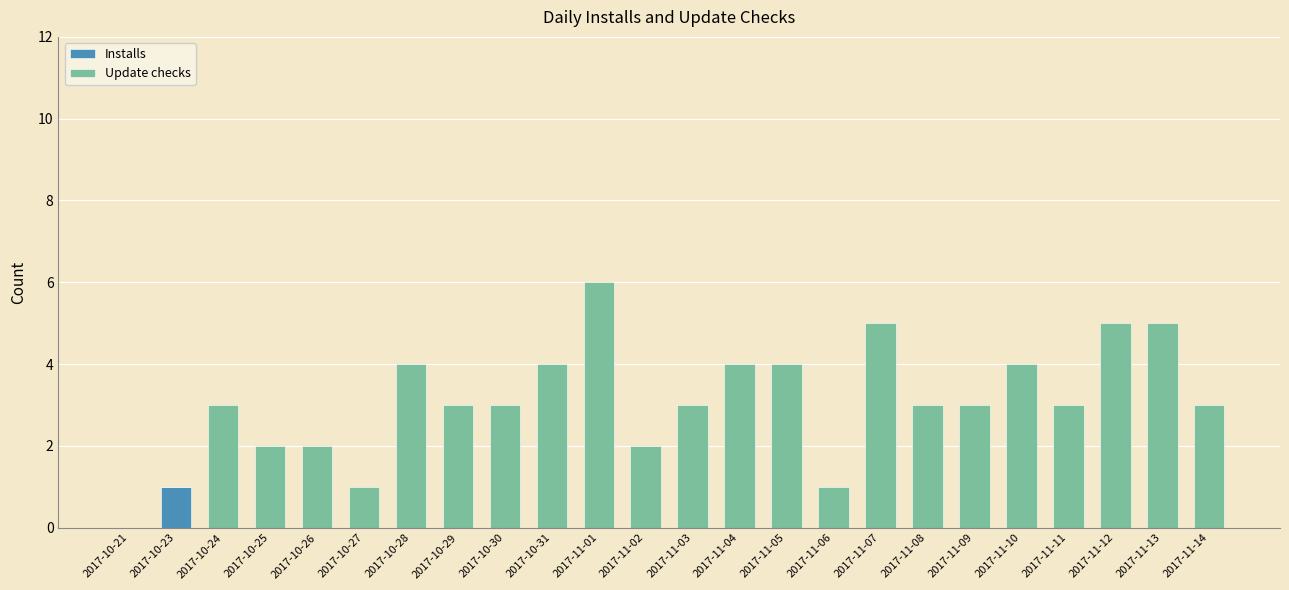

Which category has the highest value in the Installs series?

2017-10-23